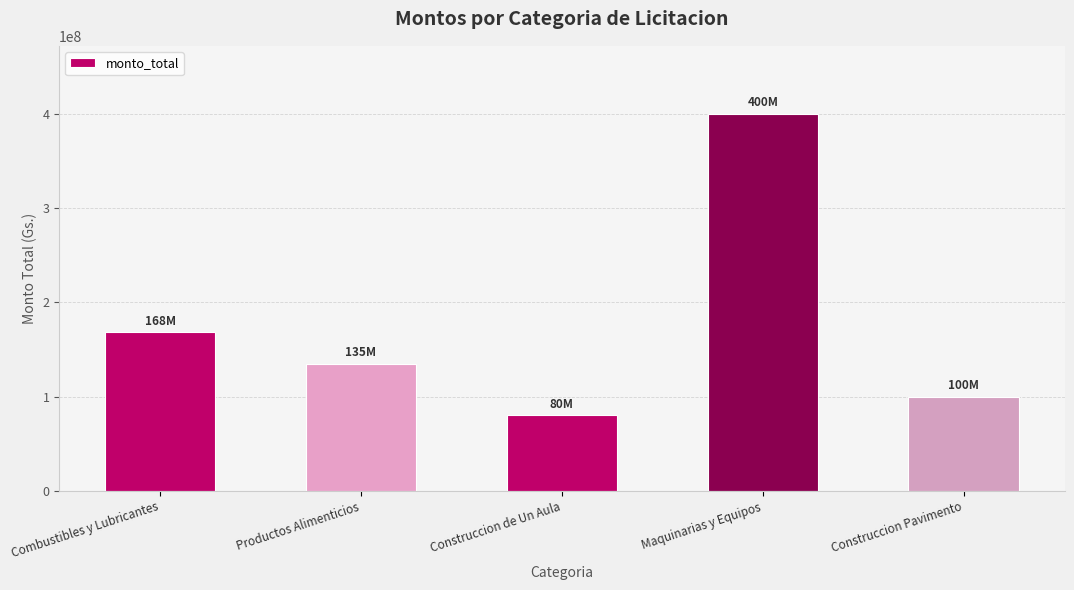

Reading left to right, extract all data points from this chart.

Combustibles y Lubricantes=168000000	Productos Alimenticios=135000000	Construccion de Un Aula=80000000	Maquinarias y Equipos=400000000	Construccion Pavimento=100000000